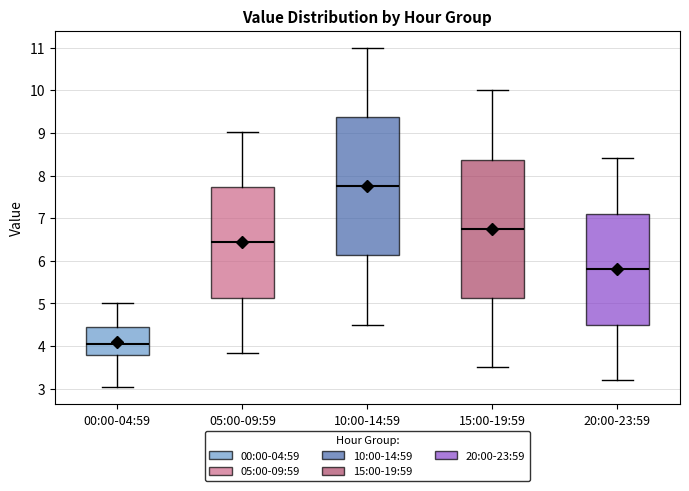

Reading left to right, transcribe this box plot: for each box, give where its median line is, the range the box spans, and where its two whiskers end, as read against the y-axis. The values are not printed on the chart, so give them approximately, as read against the axis.

00:00-04:59: median 4.1, box 3.8 to 4.4, whiskers 3.0 to 5.0
05:00-09:59: median 6.4, box 5.1 to 7.7, whiskers 3.8 to 9.0
10:00-14:59: median 7.8, box 6.1 to 9.4, whiskers 4.5 to 11.0
15:00-19:59: median 6.8, box 5.1 to 8.4, whiskers 3.5 to 10.0
20:00-23:59: median 5.8, box 4.5 to 7.1, whiskers 3.2 to 8.4